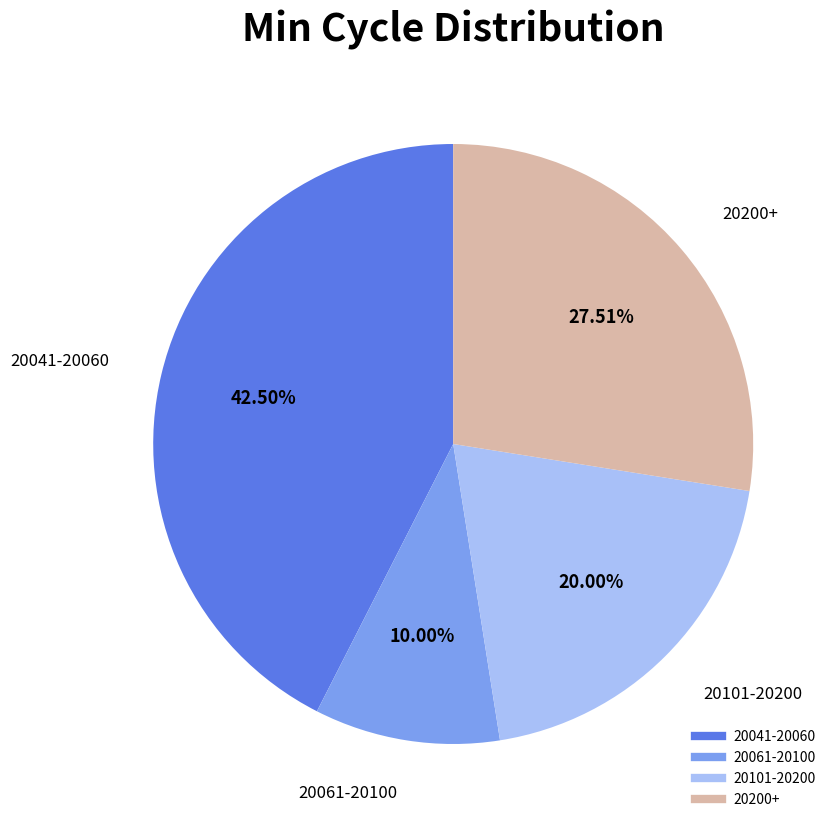

Is there a majority slice in this chart?

No